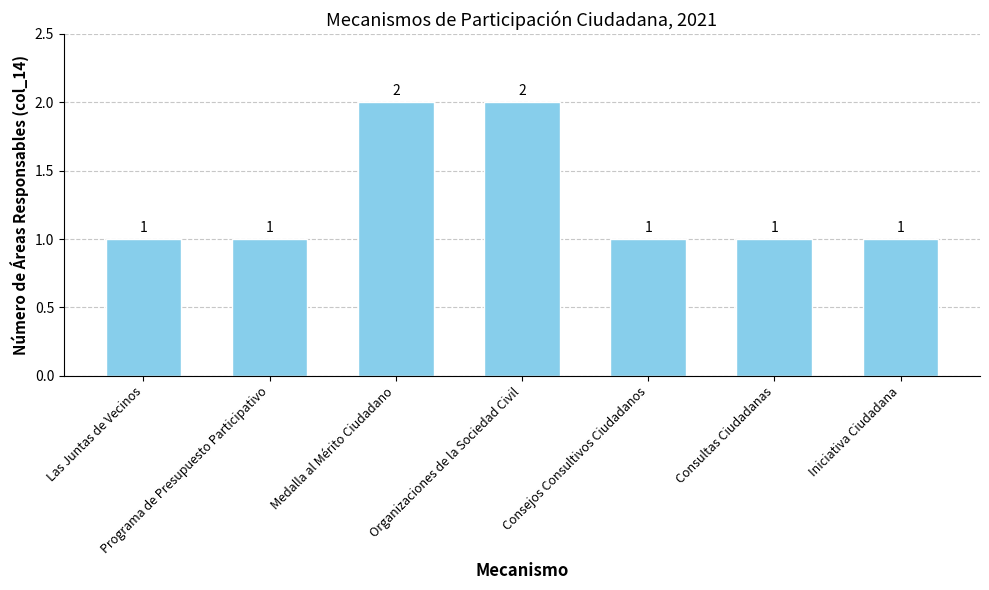

Are the bars grouped side by side (vs. stacked)?

No